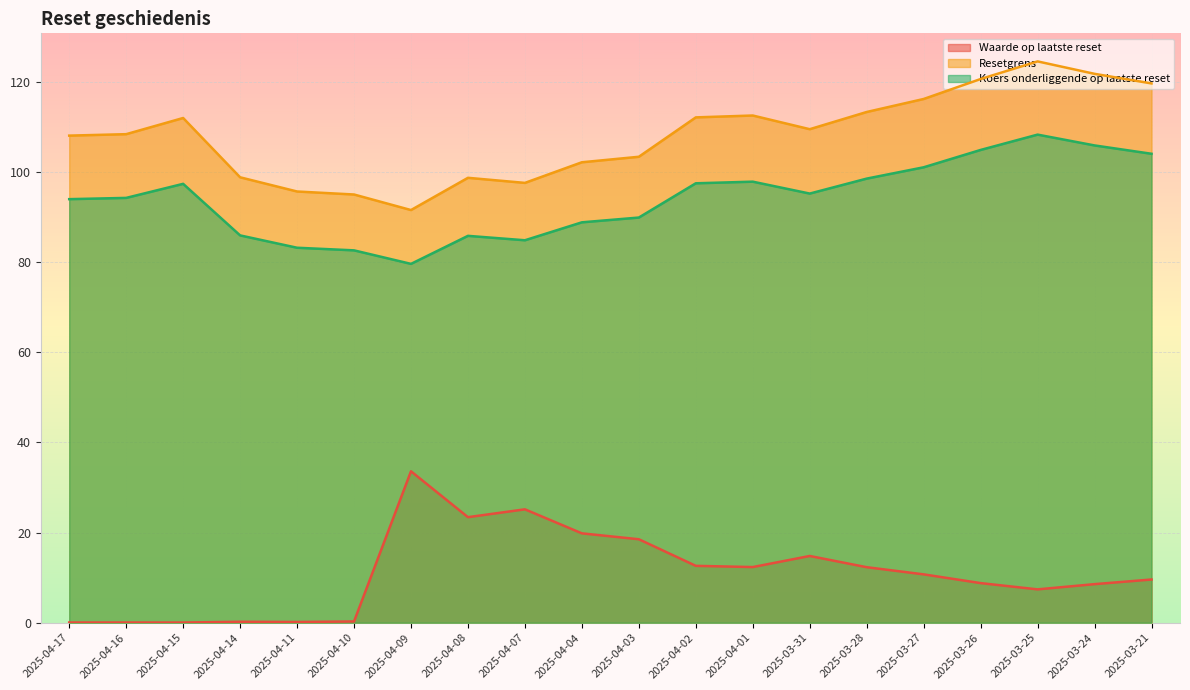

Where is Koers onderliggende op laatste reset nearest to the value 93?

2025-04-17